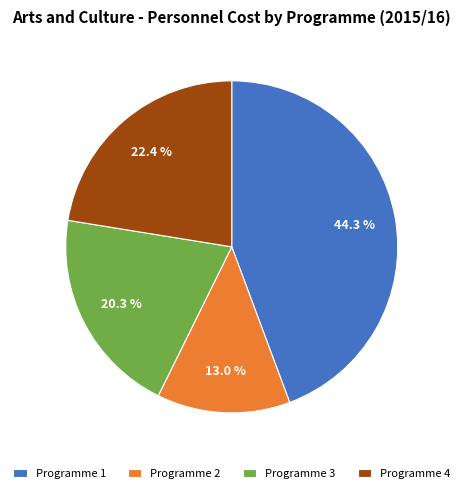

Which category has the smallest portion of the pie?

Programme 2